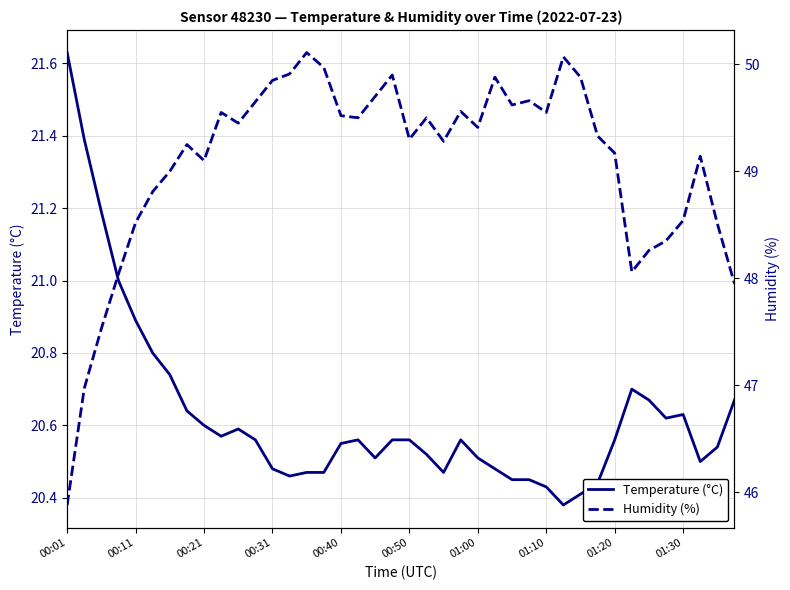

What are all the series names shown in the legend?

Temperature (°C), Humidity (%)